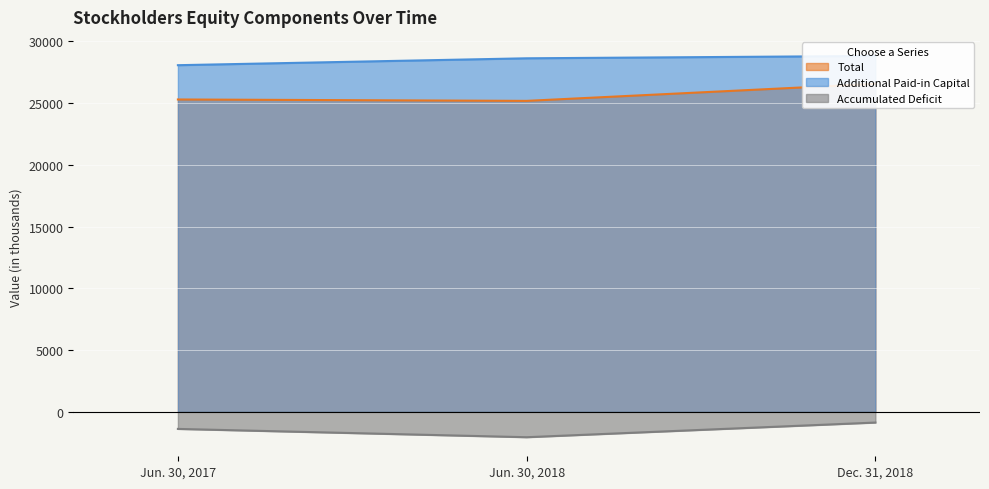

Between Jun. 30, 2018 and Dec. 31, 2018, which series saw the biggest shift?

Total